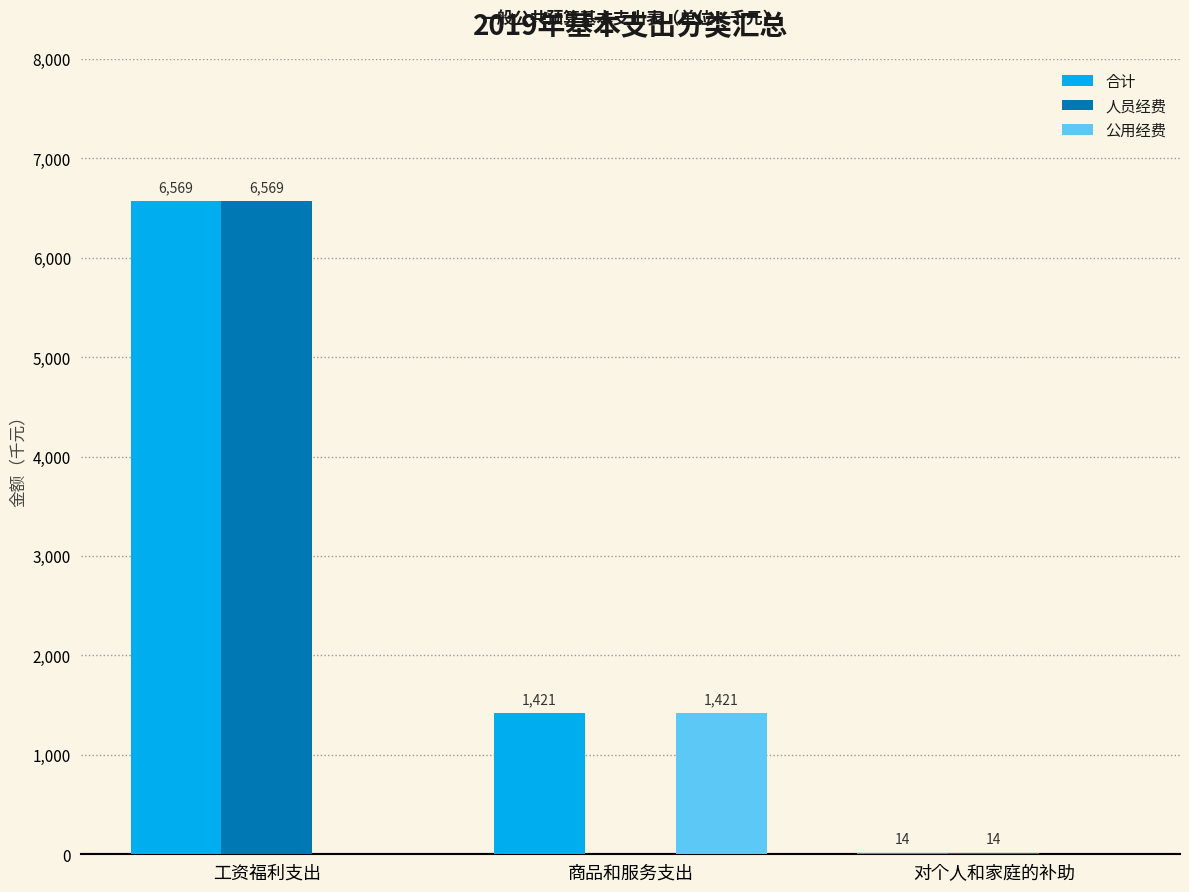

Where is 人员经费 nearest to the value 3284?

对个人和家庭的补助